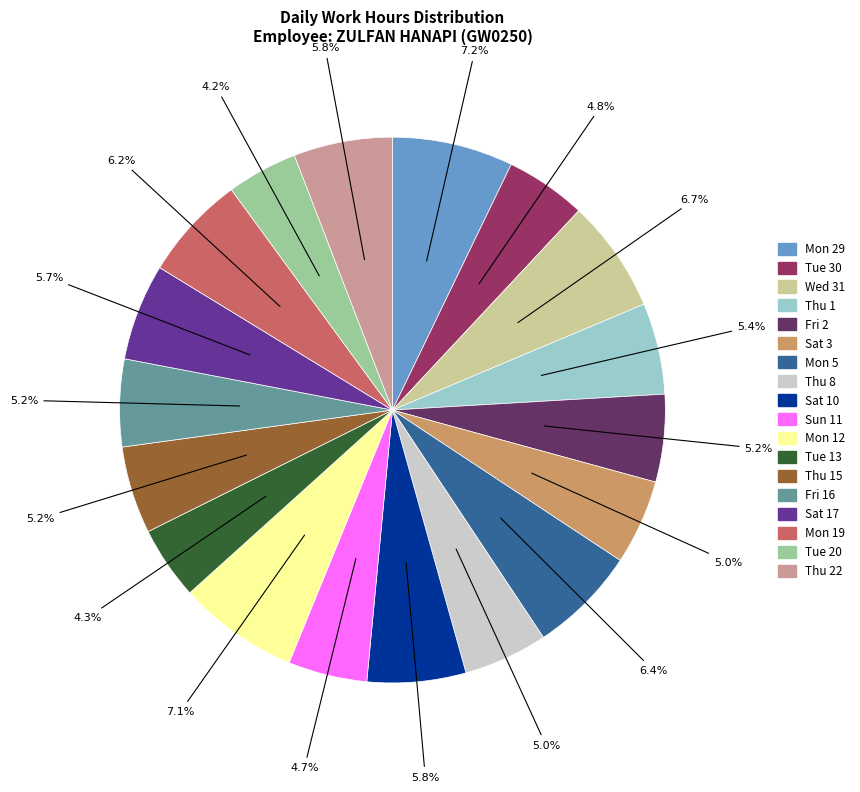

The Fri 2 slice represents 5% of the pie. True or false?

True